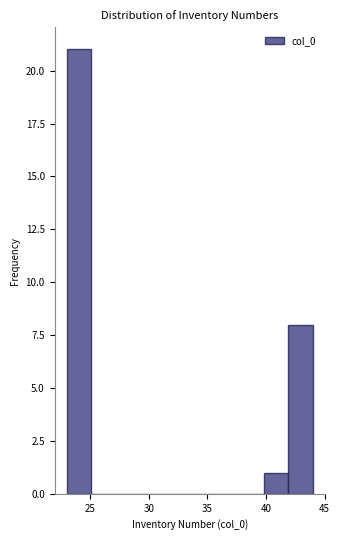

Reading left to right, list every bar in this chart as the range it spans on the x-axis followed by its height. Neither the bar edges nor the heights are printed on the chart, so give them approximately, as read against the axes.

23.0 to 25.1: 21
25.1 to 27.2: 0
27.2 to 29.3: 0
29.3 to 31.4: 0
31.4 to 33.5: 0
33.5 to 35.6: 0
35.6 to 37.7: 0
37.7 to 39.8: 0
39.8 to 41.9: 1
41.9 to 44.0: 8